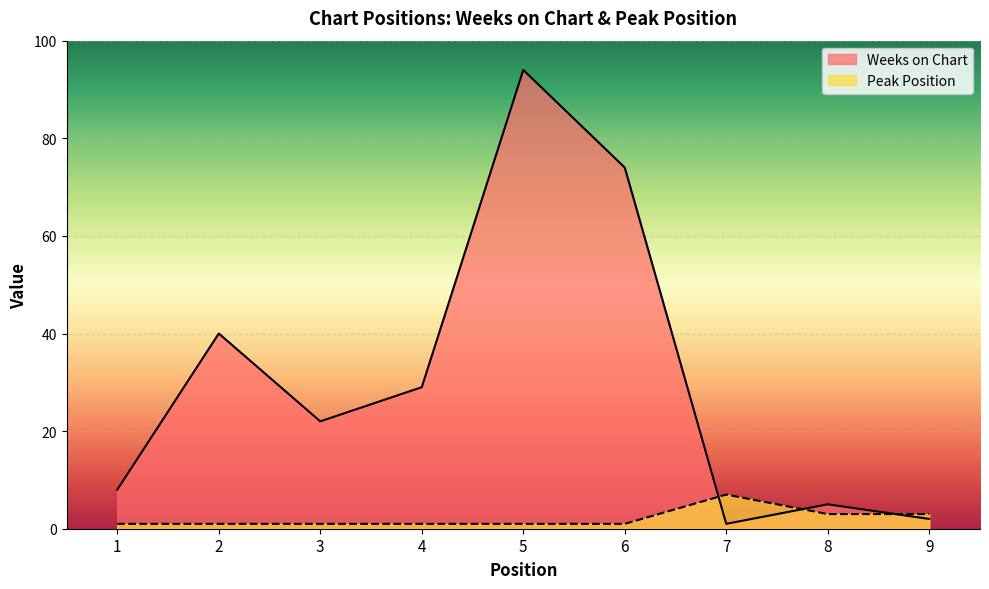

How many data points in Peak Position are above 1?

3